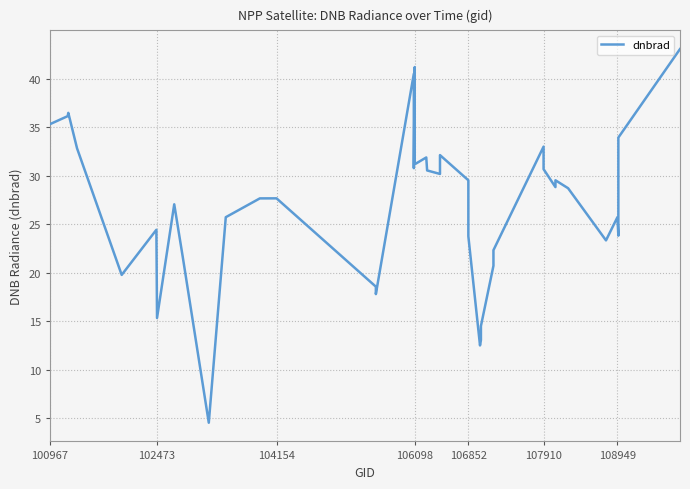

What is the minimum value shown in the chart?

4.5